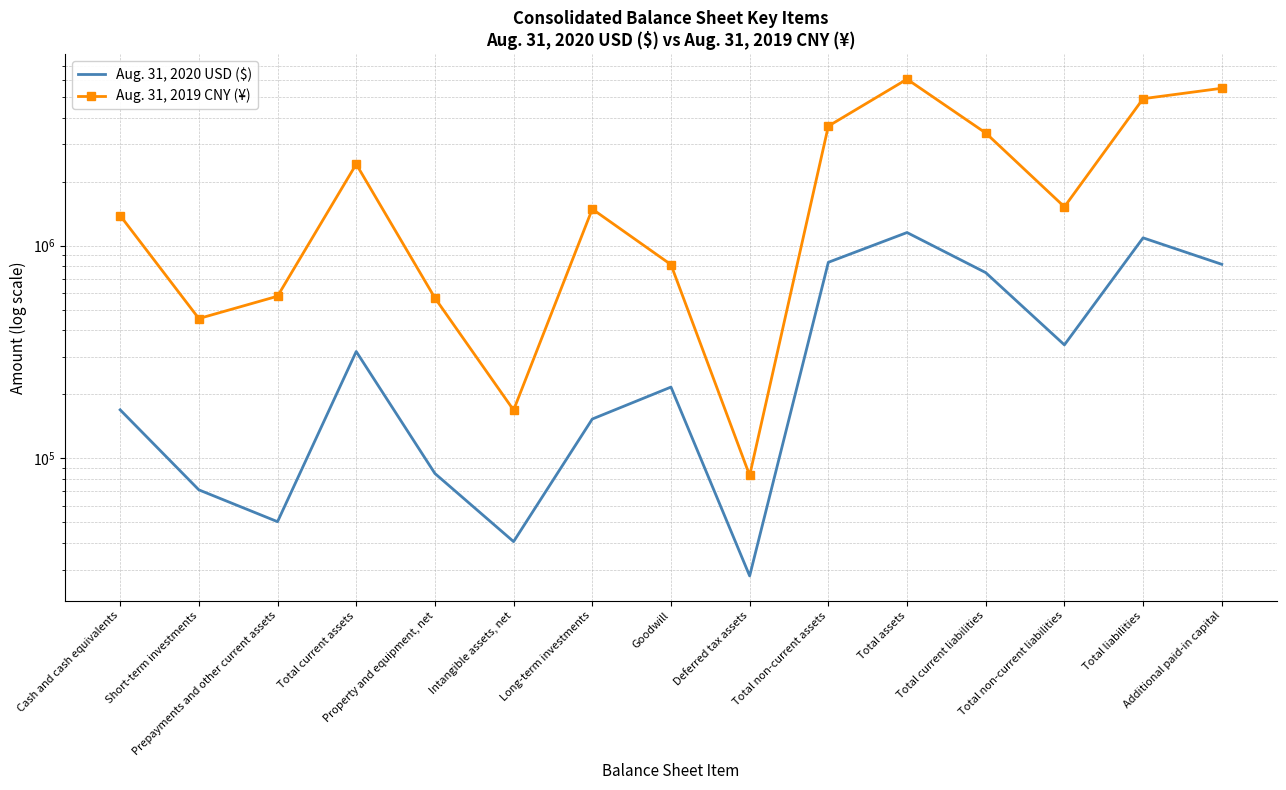

What is the approximate value of Aug. 31, 2020 USD ($) at Short-term investments?

71086